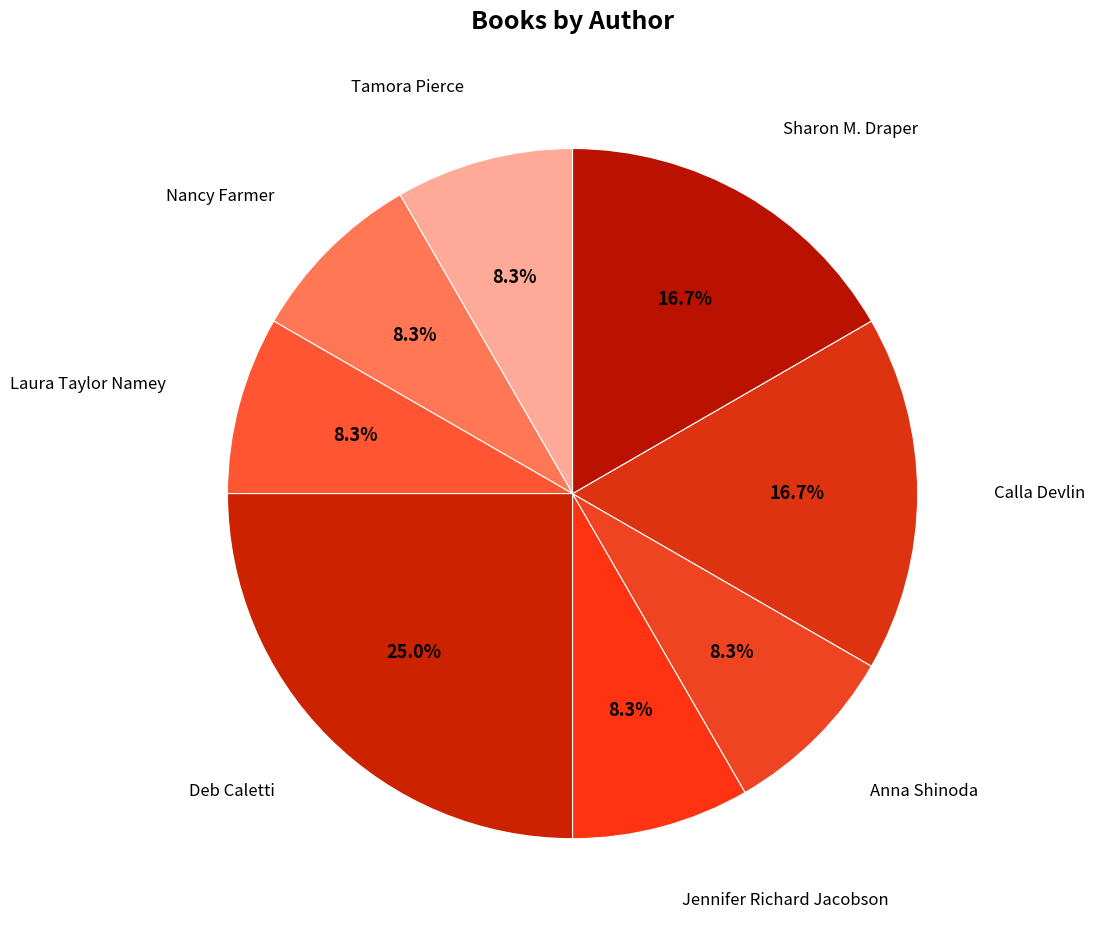

What is the largest slice in the pie chart?

Deb Caletti